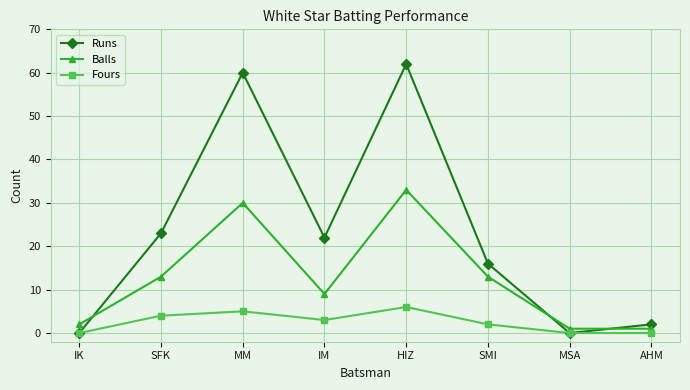

Reading right to left, transcribe all the data shown in this chart.

Runs: AHM=2	MSA=0	SMI=16	HIZ=62	IM=22	MM=60	SFK=23	IK=0
Balls: AHM=1	MSA=1	SMI=13	HIZ=33	IM=9	MM=30	SFK=13	IK=2
Fours: AHM=0	MSA=0	SMI=2	HIZ=6	IM=3	MM=5	SFK=4	IK=0